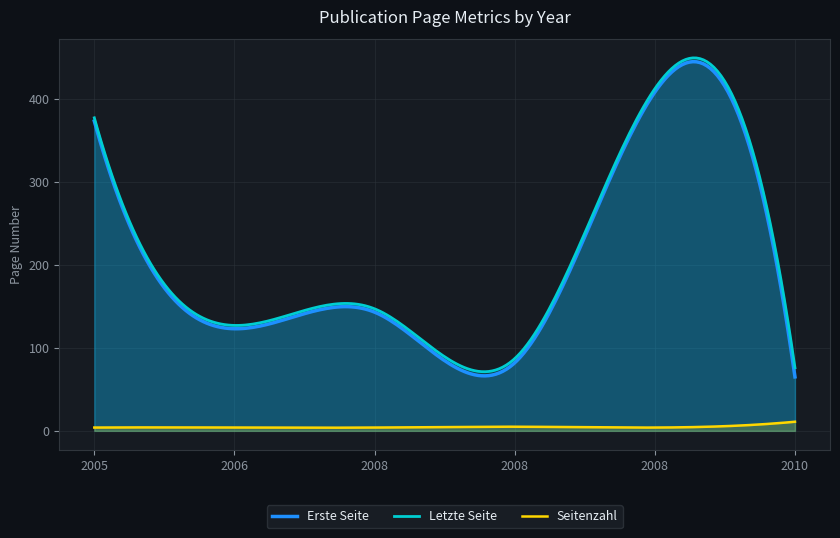

What is the maximum value shown in the chart?

449.2